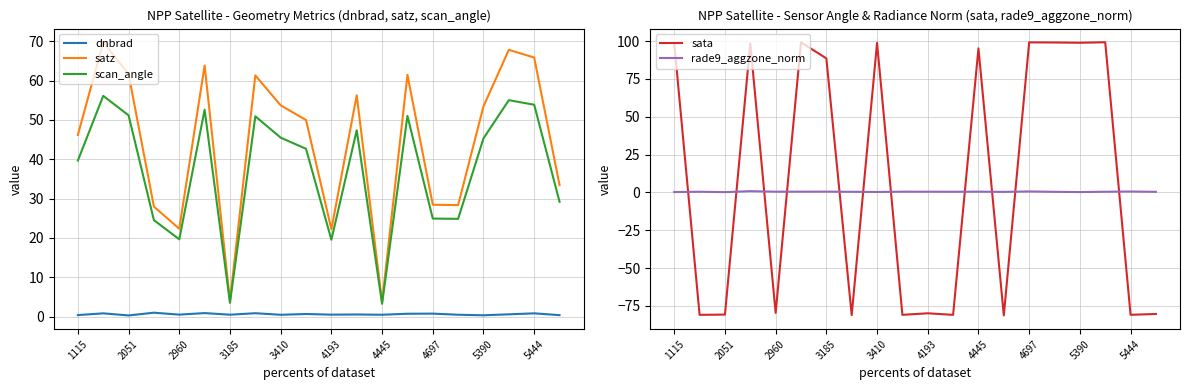

At how many categories does at least one series exceed 19?

20